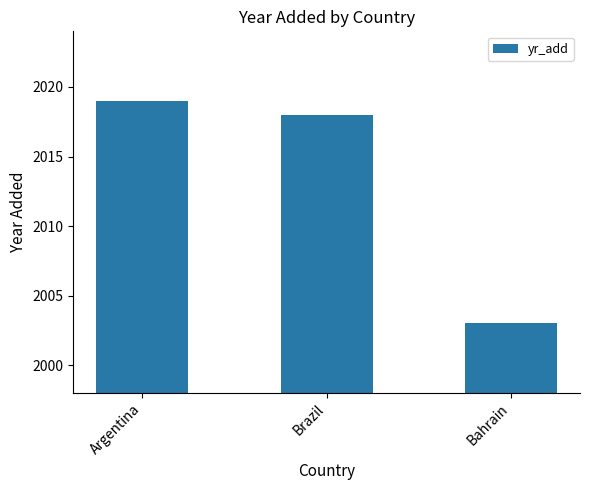

Where does the data first go above 2018?

Argentina